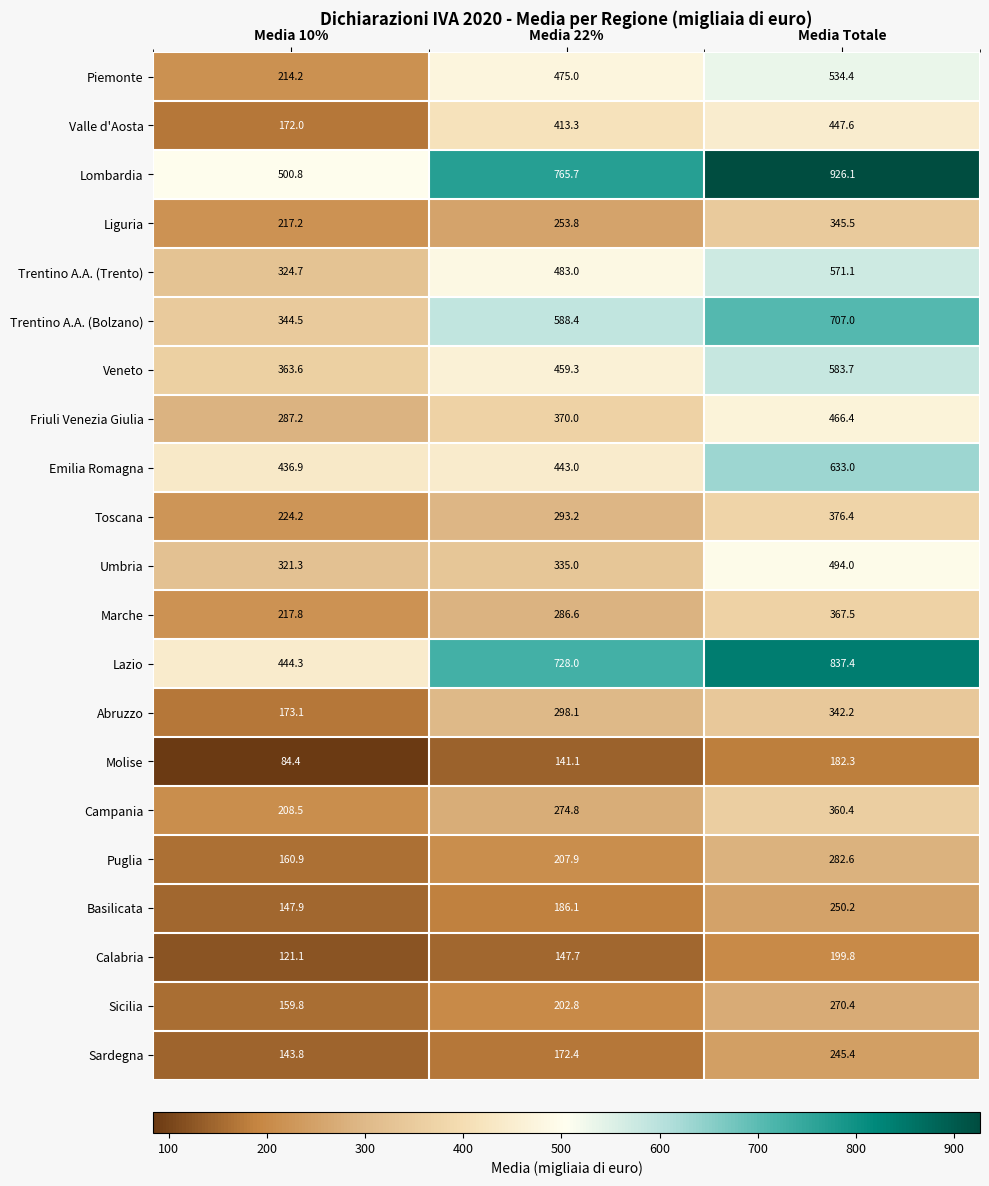

Which series changed the most between Media 10% and Media 22%?

Lazio